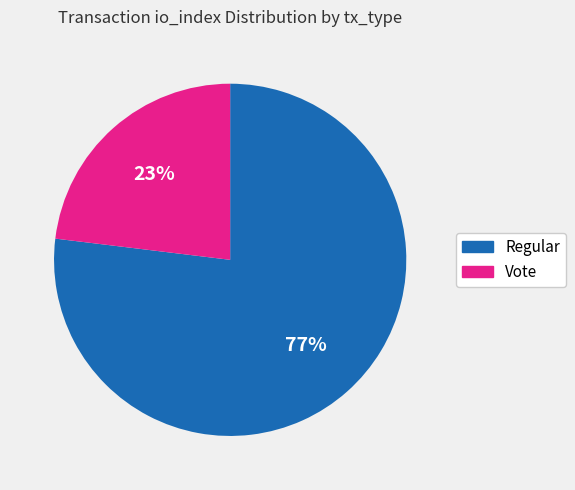

To the nearest percent, what is the average slice percentage?

50%